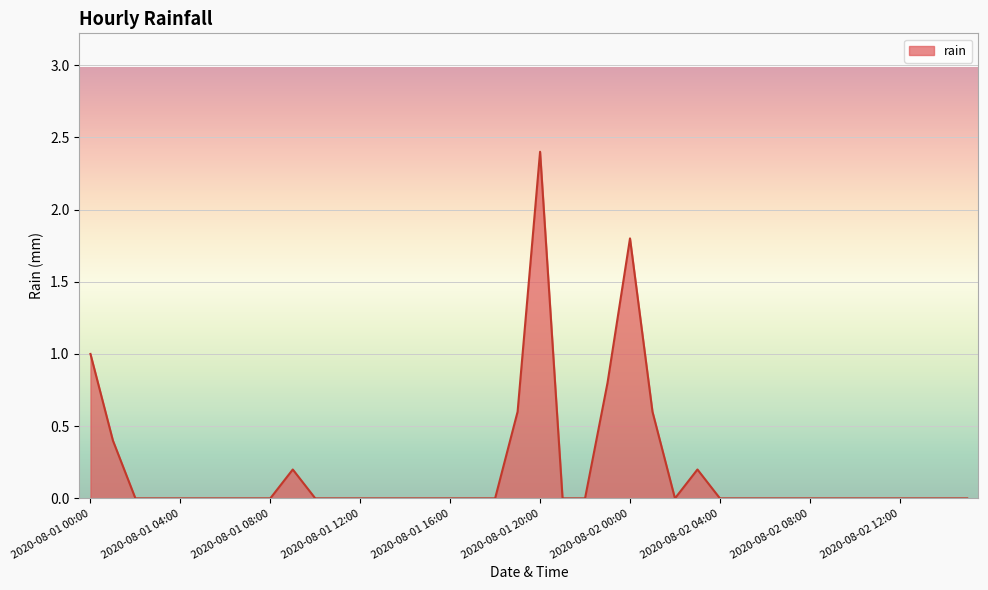

Reading left to right, extract all data points from this chart.

1.0	0.4	0.0	0.0	0.0	0.0	0.0	0.0	0.0	0.2	0.0	0.0	0.0	0.0	0.0	0.0	0.0	0.0	0.0	0.6	2.4	0.0	0.0	0.8	1.8	0.6	0.0	0.2	0.0	0.0	0.0	0.0	0.0	0.0	0.0	0.0	0.0	0.0	0.0	0.0